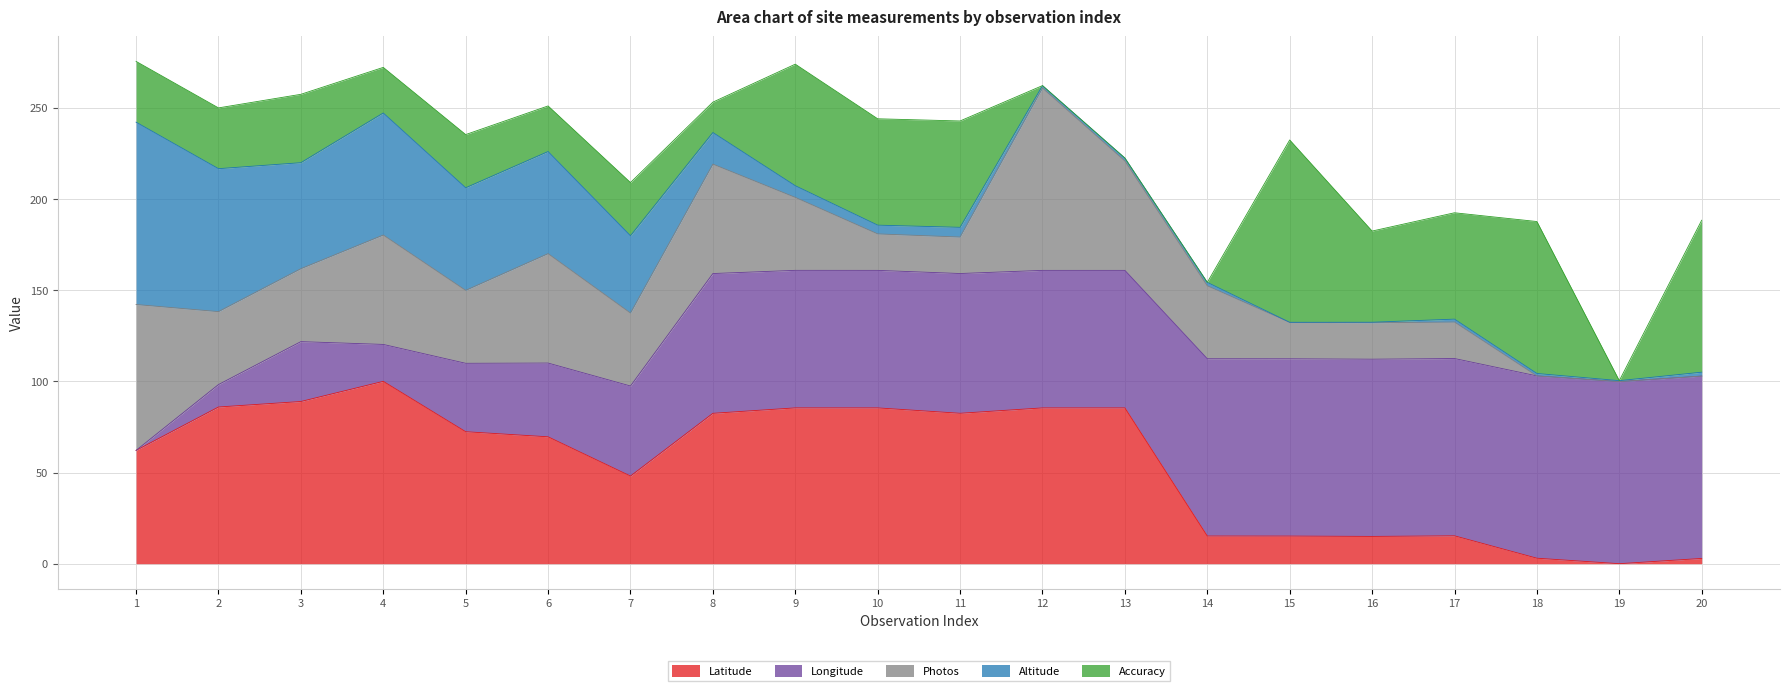

The value of Latitude at 7 is 48.1. True or false?

True